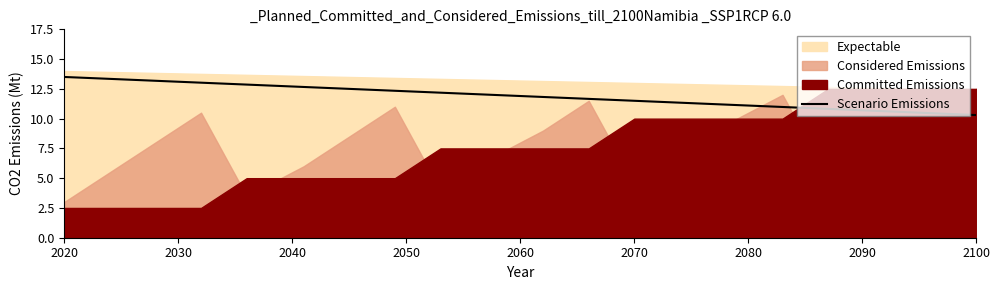

True or false: the data shows 6.1 at 2020.

False